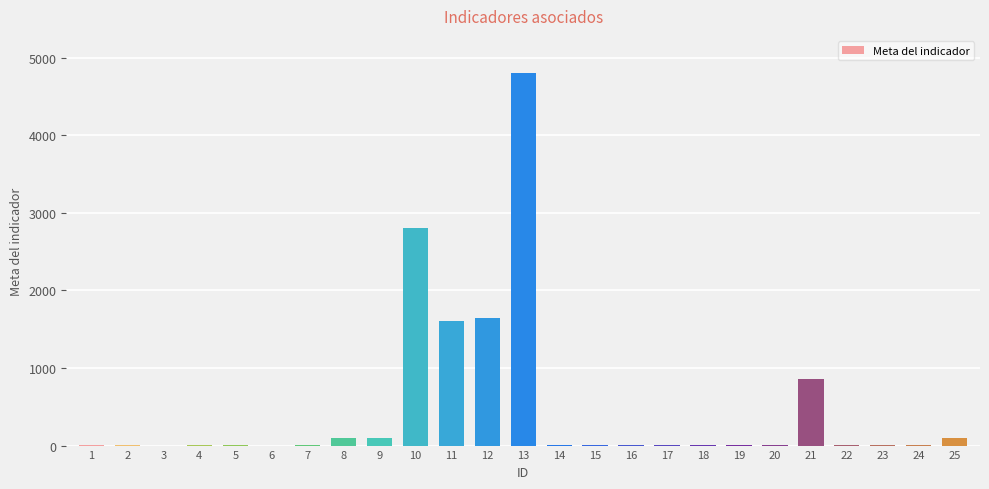

True or false: the data shows 2 at 2.

True